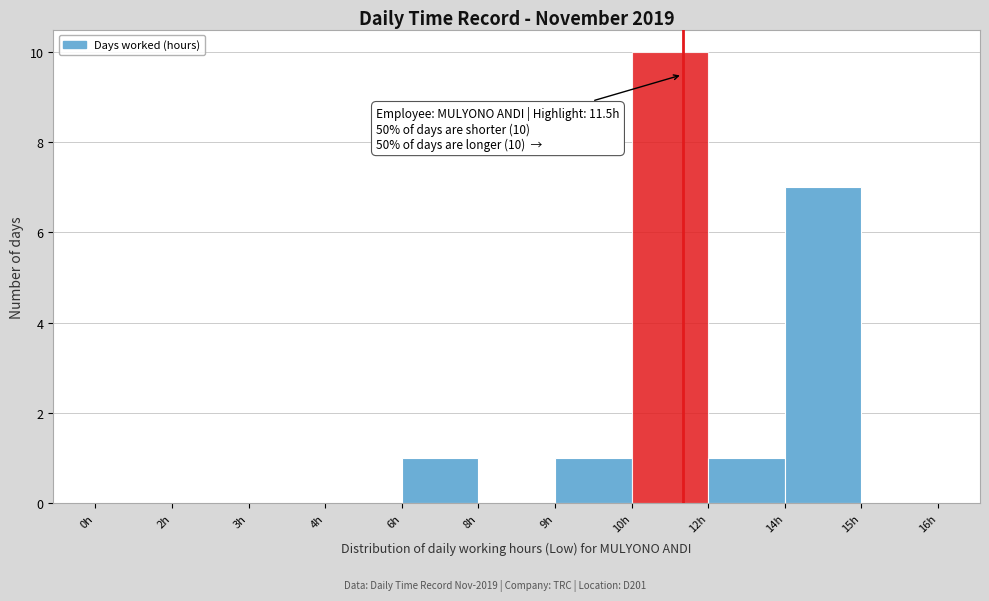

Reading right to left, list all the values displayed in this chart.

15h=0	14h=7	12h=1	10h=10	9h=1	8h=0	6h=1	4h=0	3h=0	2h=0	0h=0